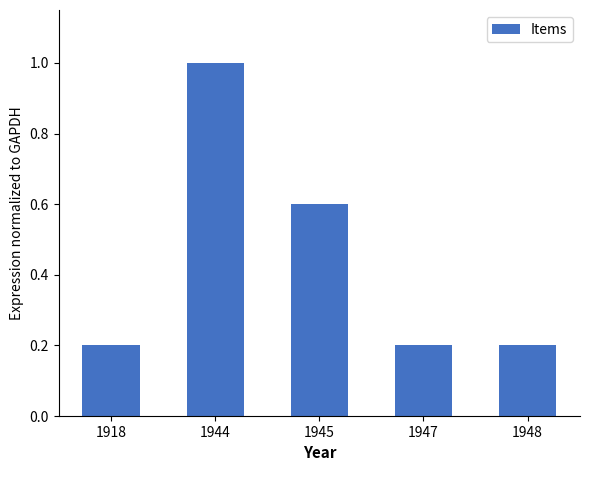

What is the difference between the maximum and minimum values?

0.8